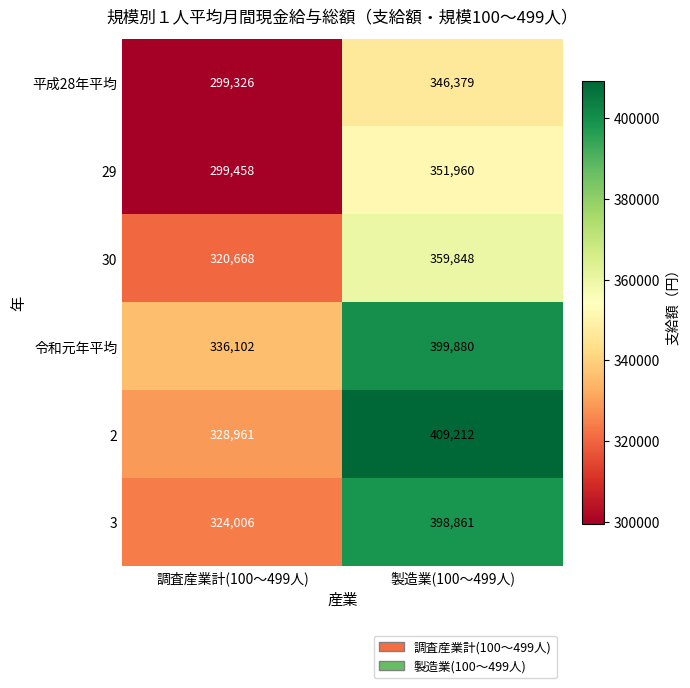

Rank the series by their maximum value, from highest to lowest.

2, 令和元年平均, 3, 30, 29, 平成28年平均